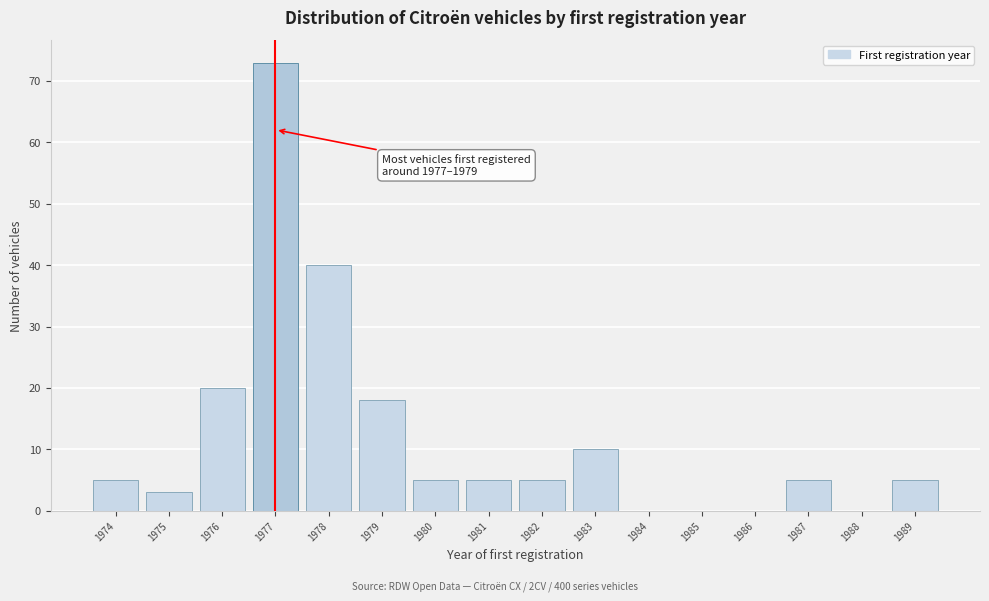

Reading left to right, transcribe all the data shown in this chart.

1974=5	1975=3	1976=20	1977=73	1978=40	1979=18	1980=5	1981=5	1982=5	1983=10	1984=0	1985=0	1986=0	1987=5	1988=0	1989=5